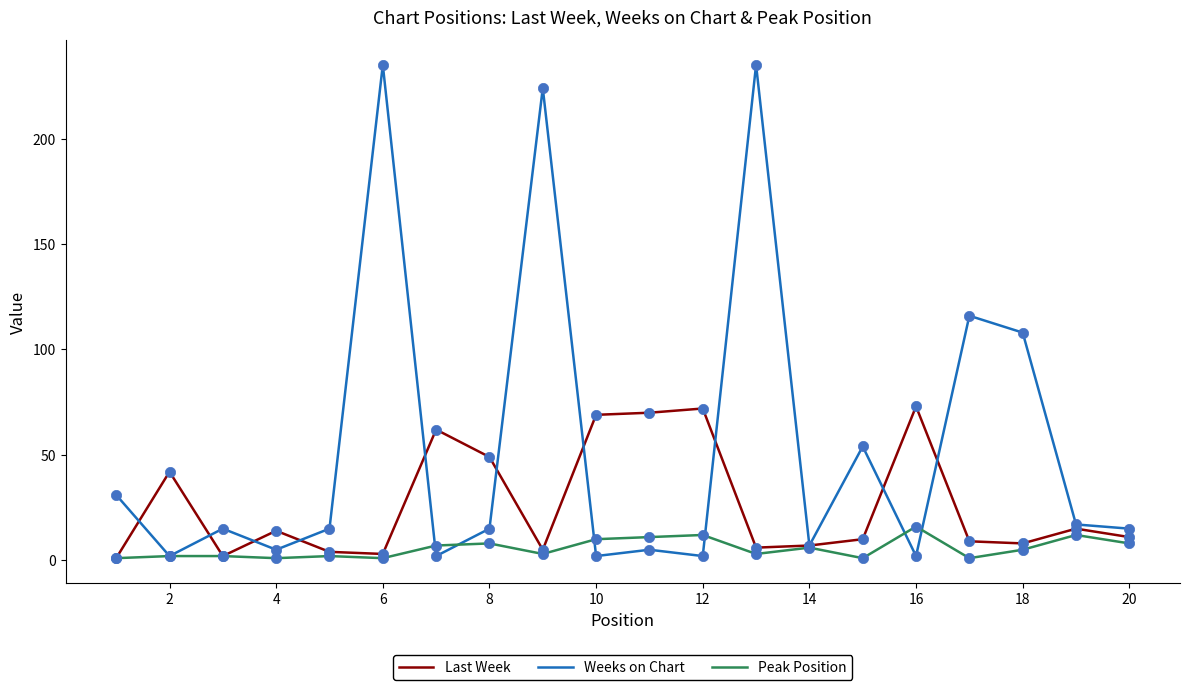

Which series has the widest spread of values?

Weeks on Chart